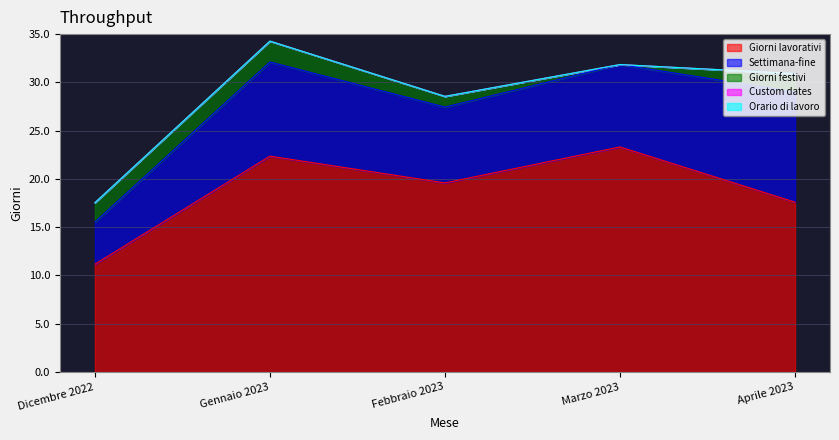

Where is Custom dates nearest to the value 0?

Dicembre 2022